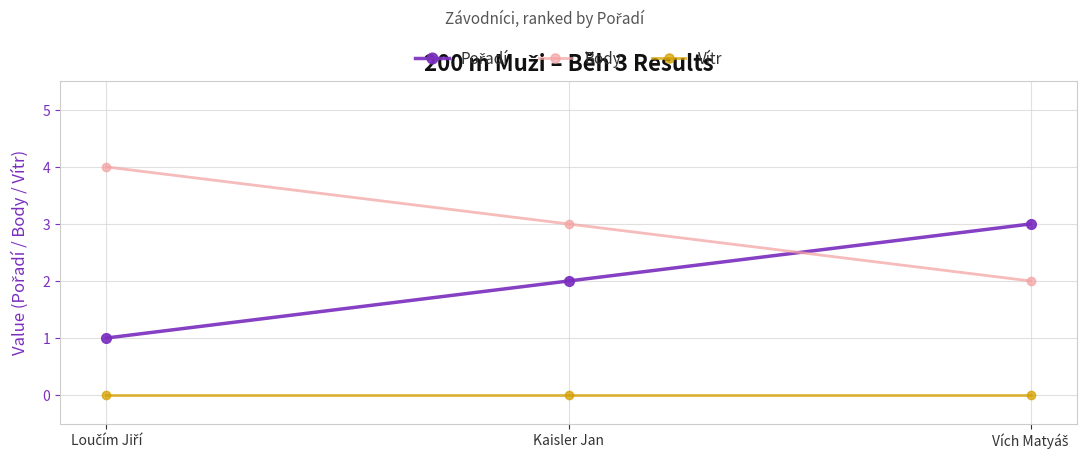

What is the total value across all series at Kaisler Jan?

5